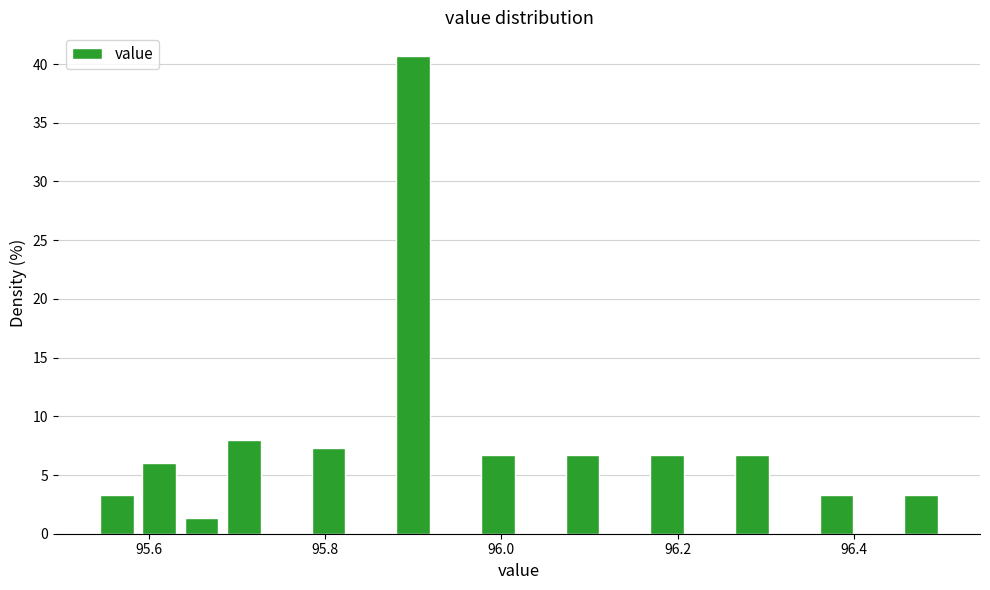

Read against the x-axis, roughly where is the centre of the tallest bar?

95.90